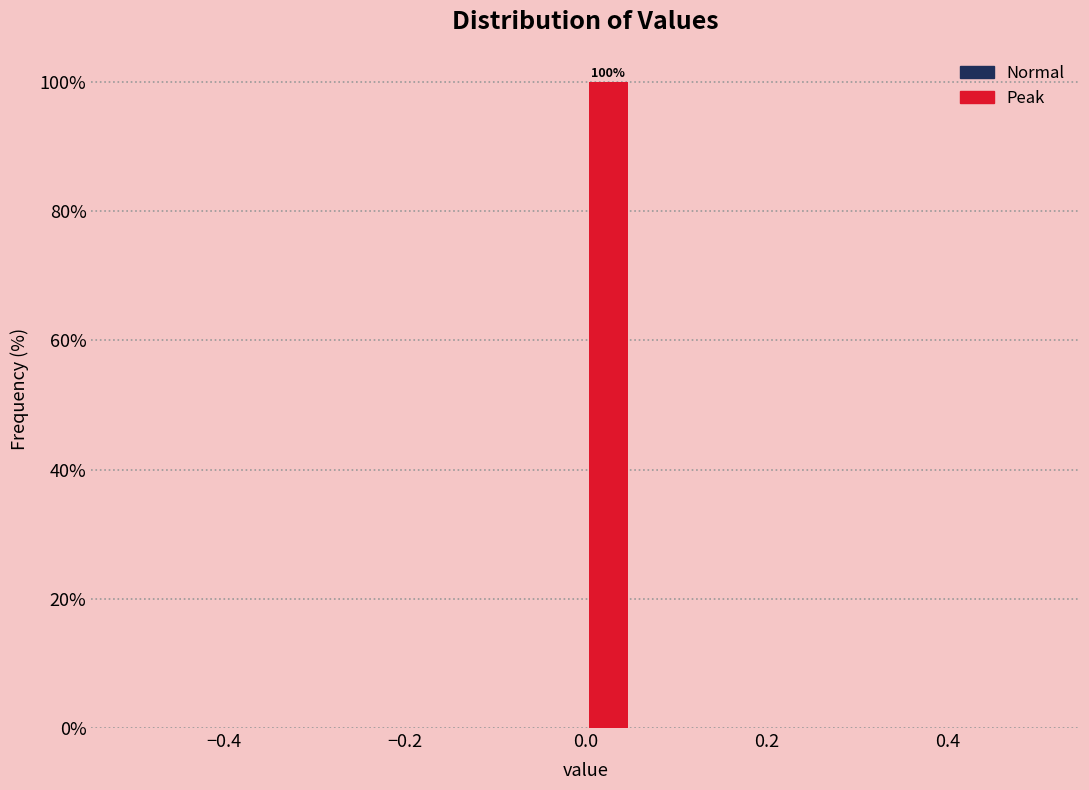

Around what value on the x-axis is the tallest bar? Give the approximate position of its centre, as read against the axis.

0.02